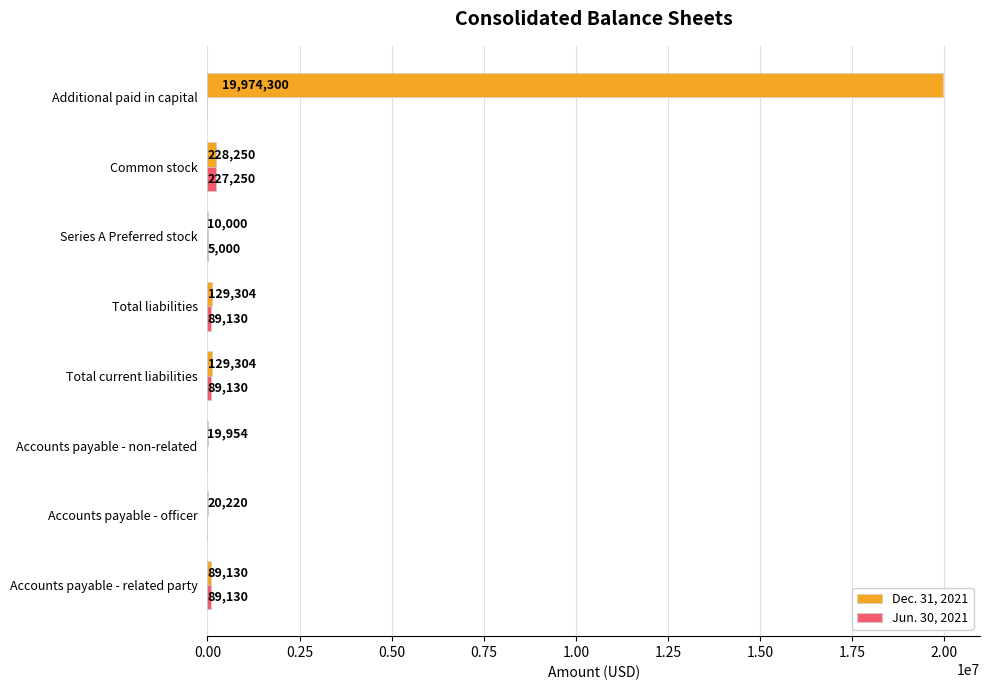

Which series has the largest total across all categories?

Dec. 31, 2021